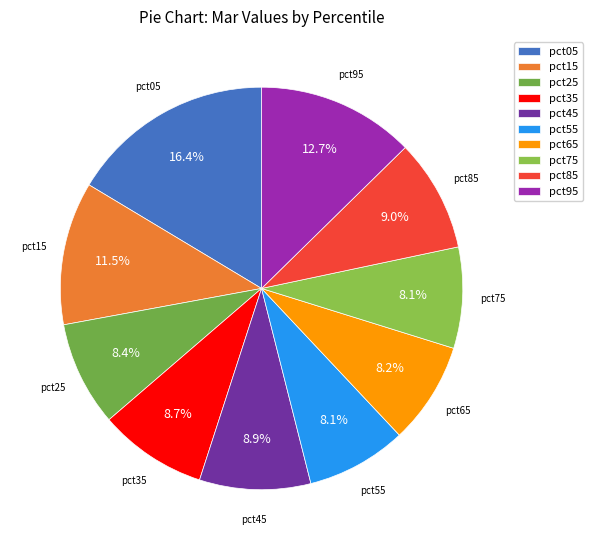

Between pct55 and pct95, which is larger?

pct95